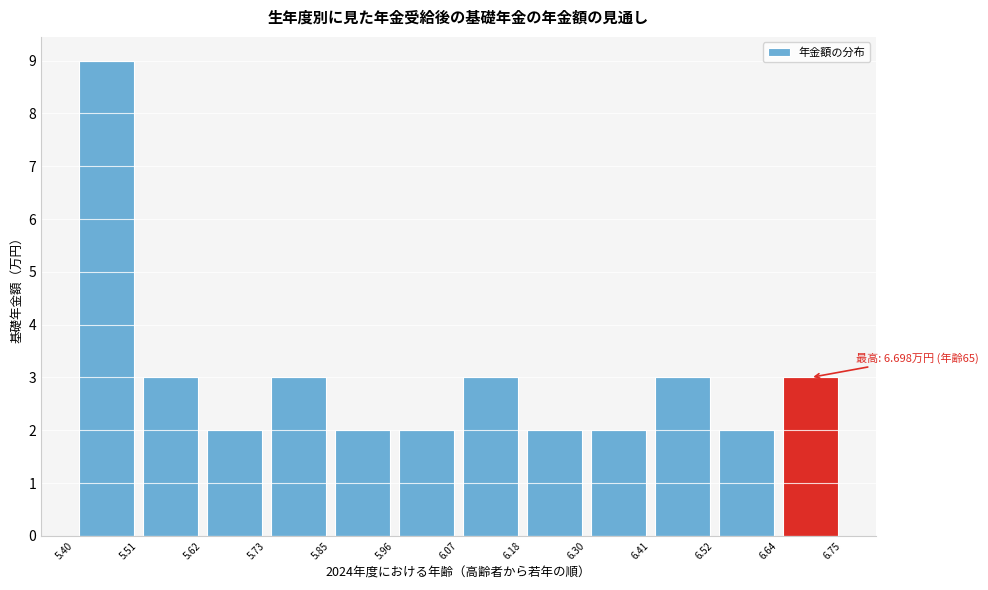

Which range on the x-axis has the tallest bar?

5.40 to 5.51